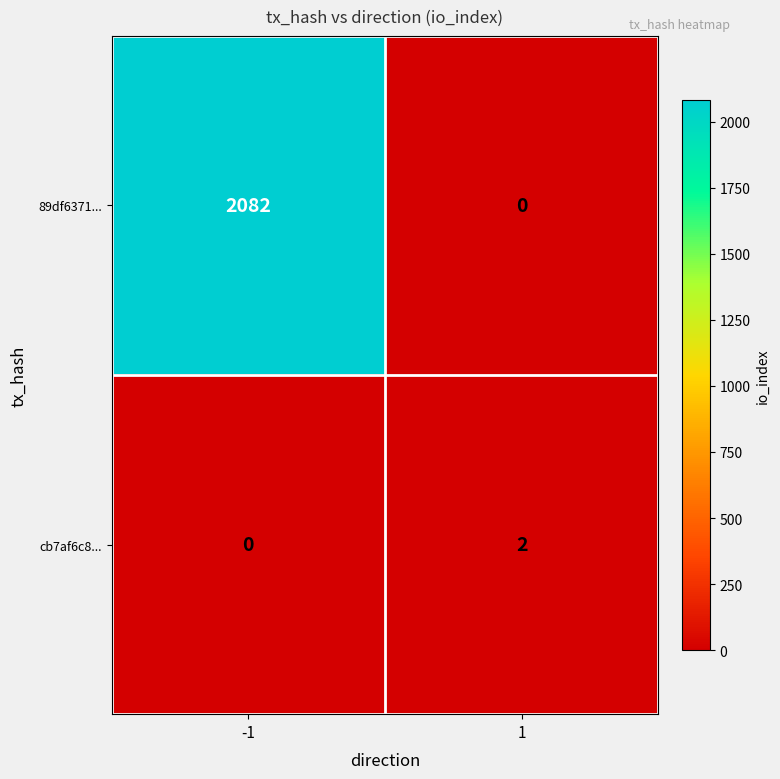

How many positive values does the cb7af6c8... series have?

1